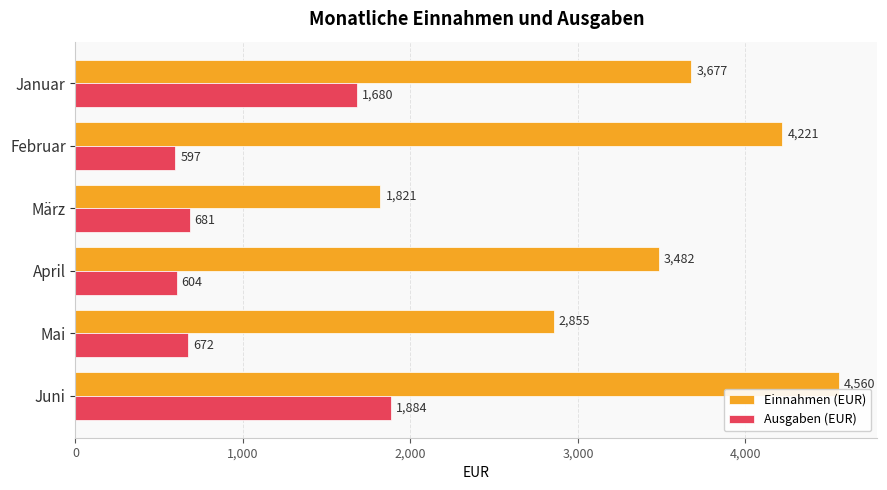

Which series has the largest range (max minus min)?

Einnahmen (EUR)